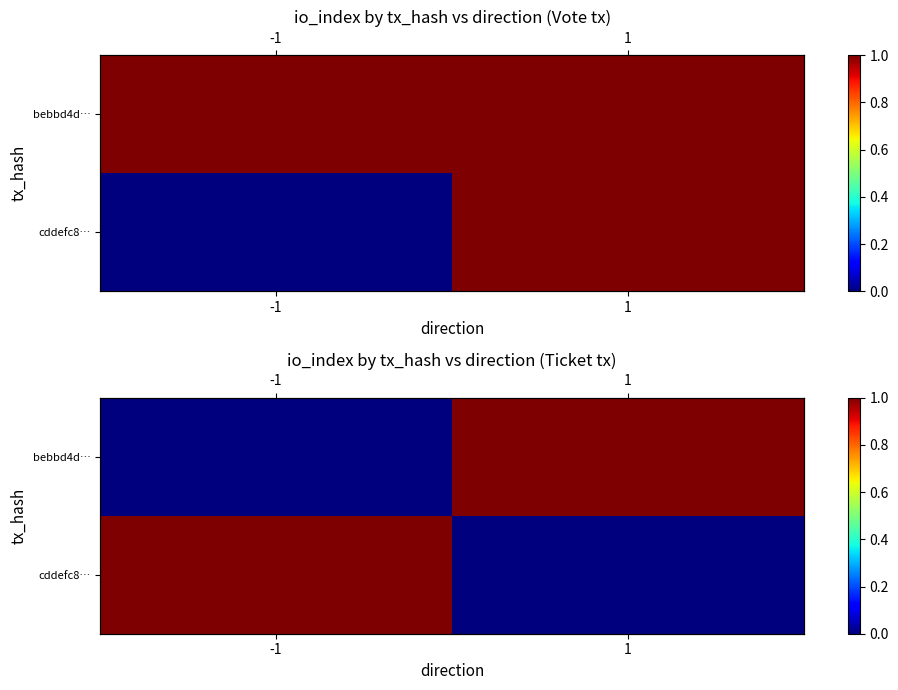

List the labels in order of cddefc8… value, smallest first.

1, -1